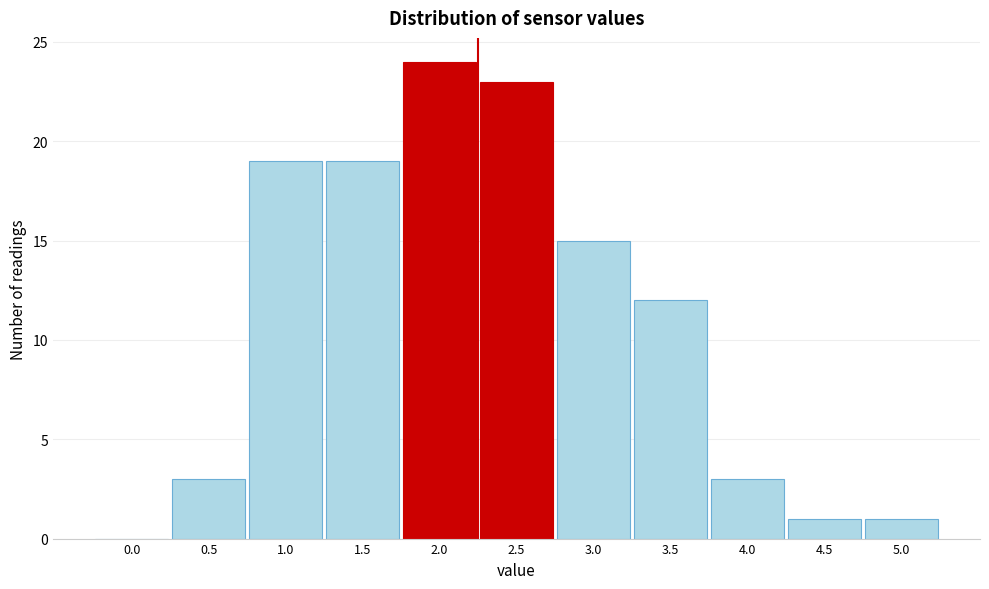

Reading right to left, extract all data points from this chart.

5.0=1	4.5=1	4.0=3	3.5=12	3.0=15	2.5=23	2.0=24	1.5=19	1.0=19	0.5=3	0.0=0